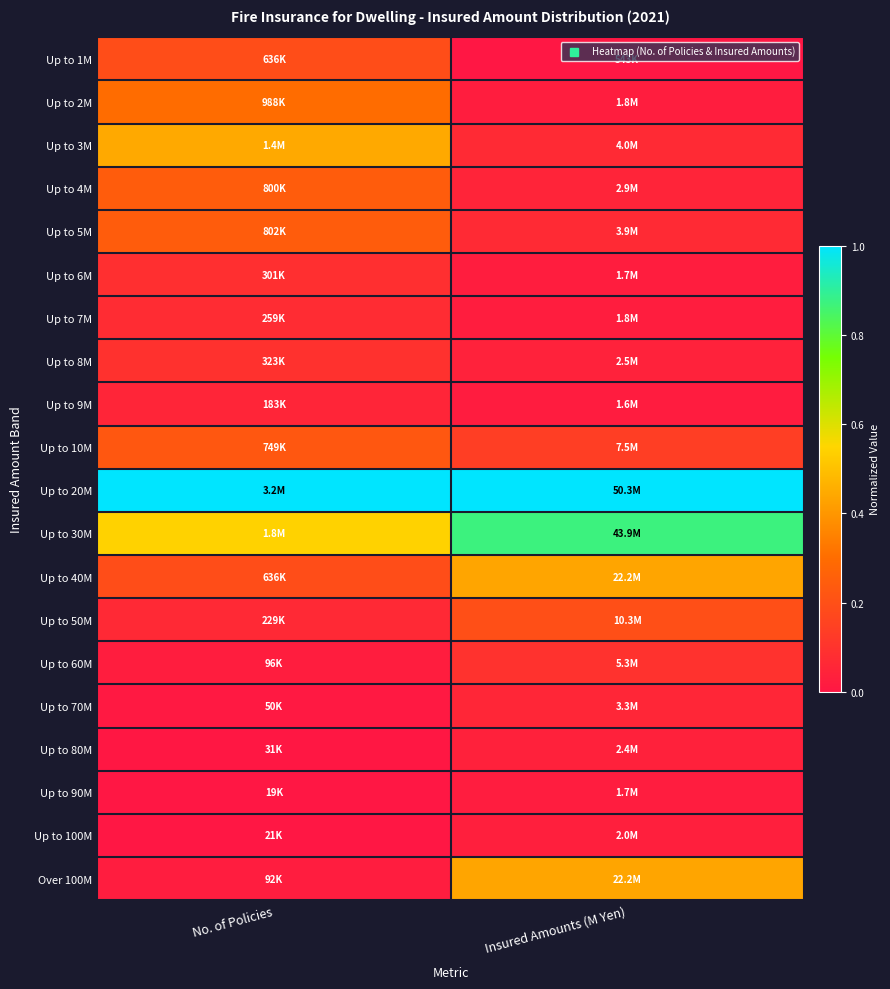

What is the spread (max minus min) of values at No. of Policies?

1.0